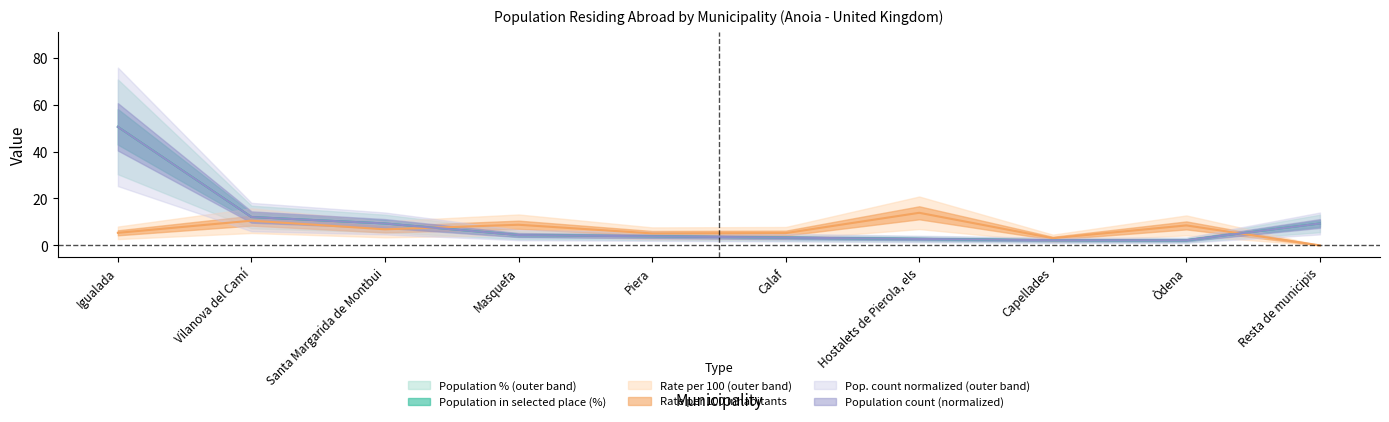

How many lines are shown in the chart?

3